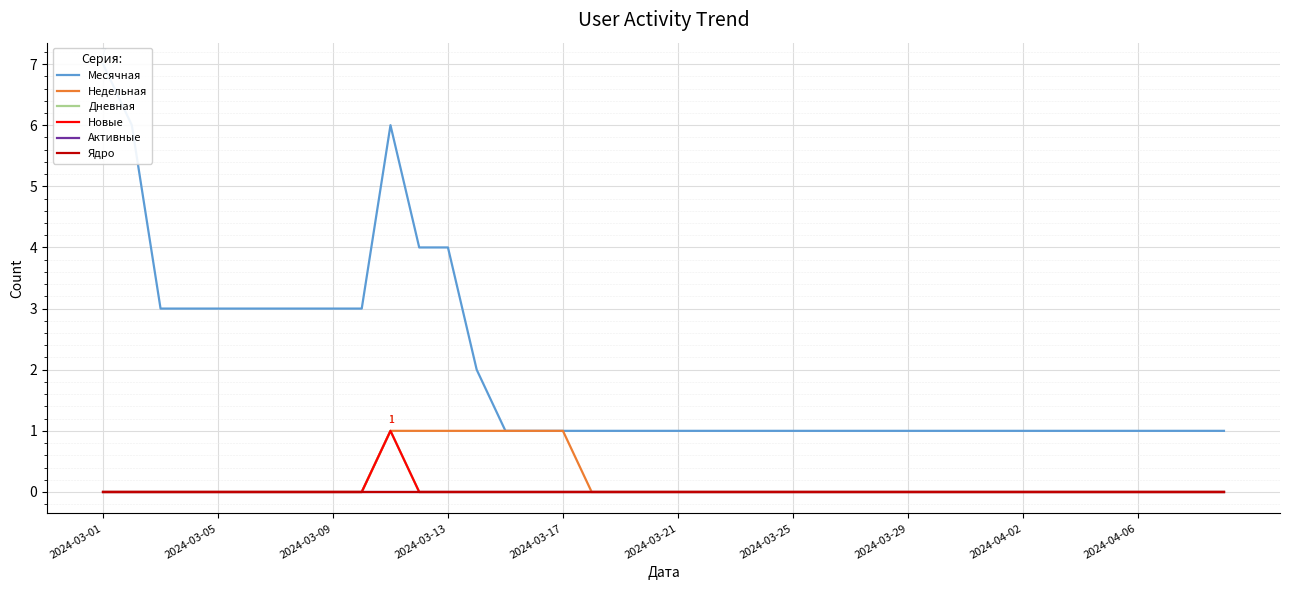

True or false: Недельная and Ядро intersect in this chart.

False